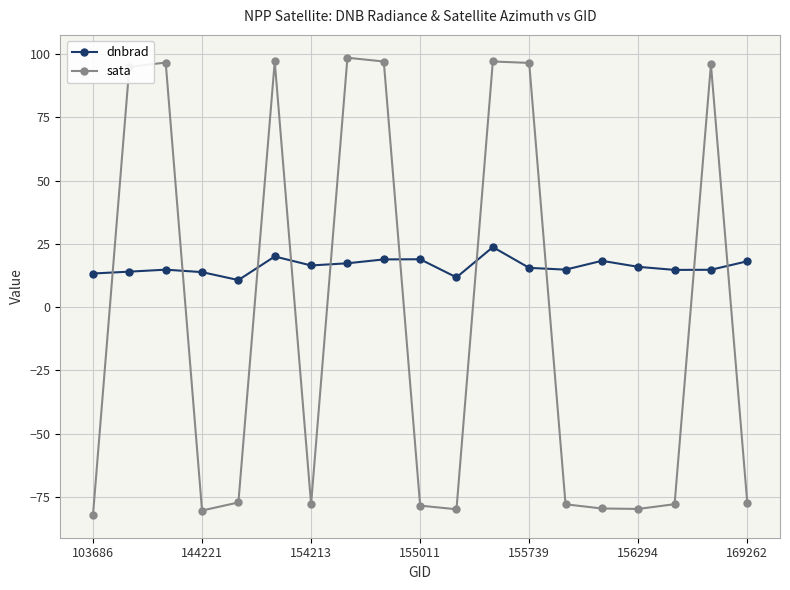

What is the minimum value shown in the chart?

-82.1